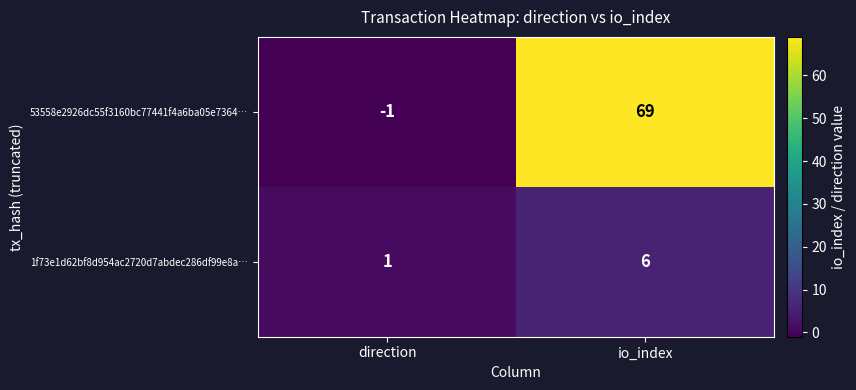

Rank the series at io_index from lowest to highest value.

1f73e1d62bf8d954ac2720d7abdec286df99e8a…, 53558e2926dc55f3160bc77441f4a6ba05e7364…